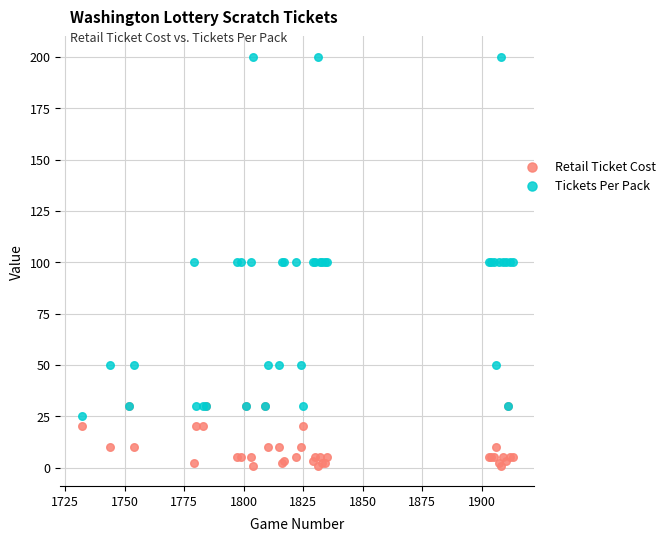

What are all the series names shown in the legend?

Retail Ticket Cost, Tickets Per Pack